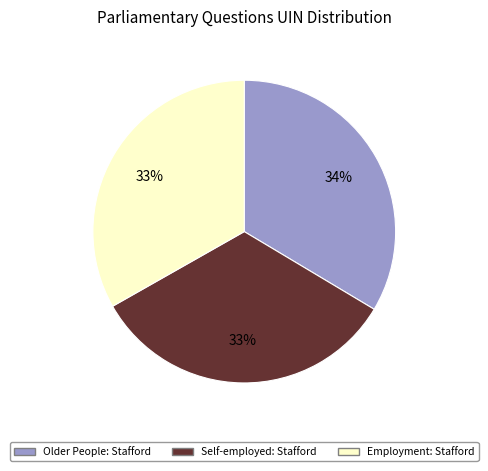

True or false: Self-employed: Stafford accounts for 33% of the total.

True